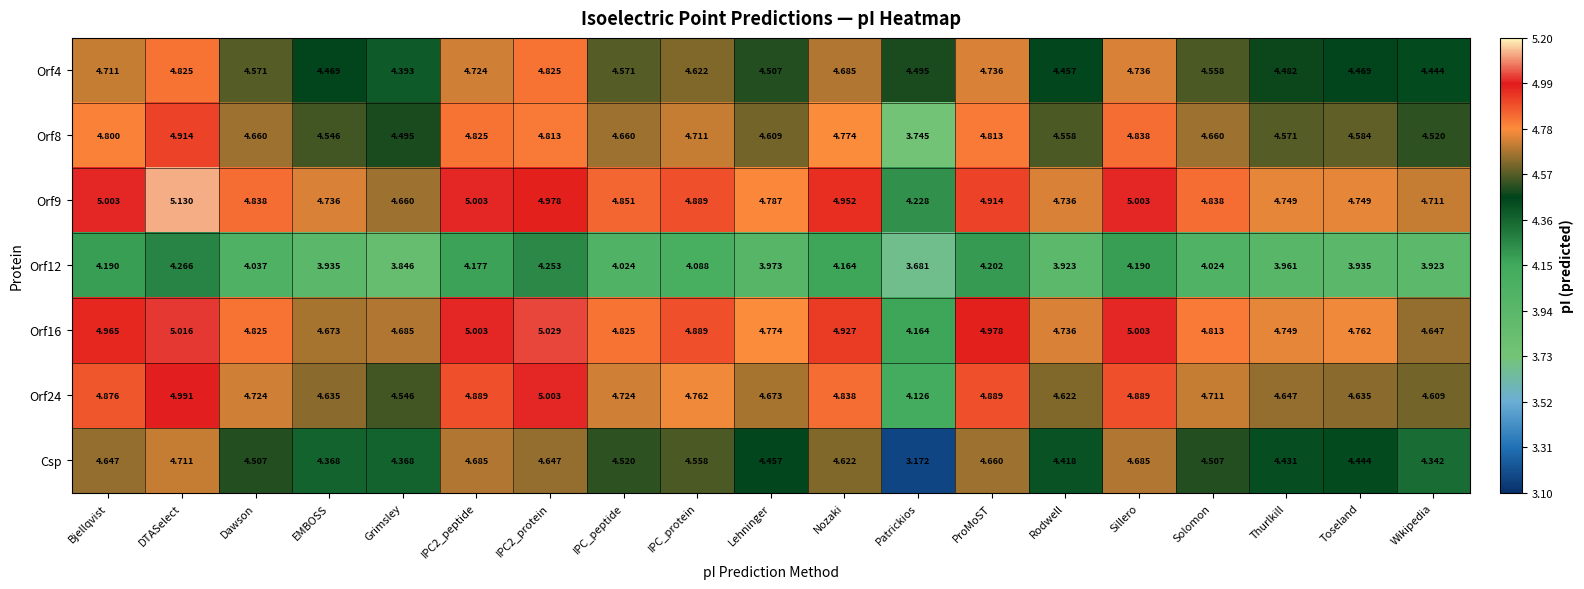

Which series has the largest range (max minus min)?

Csp